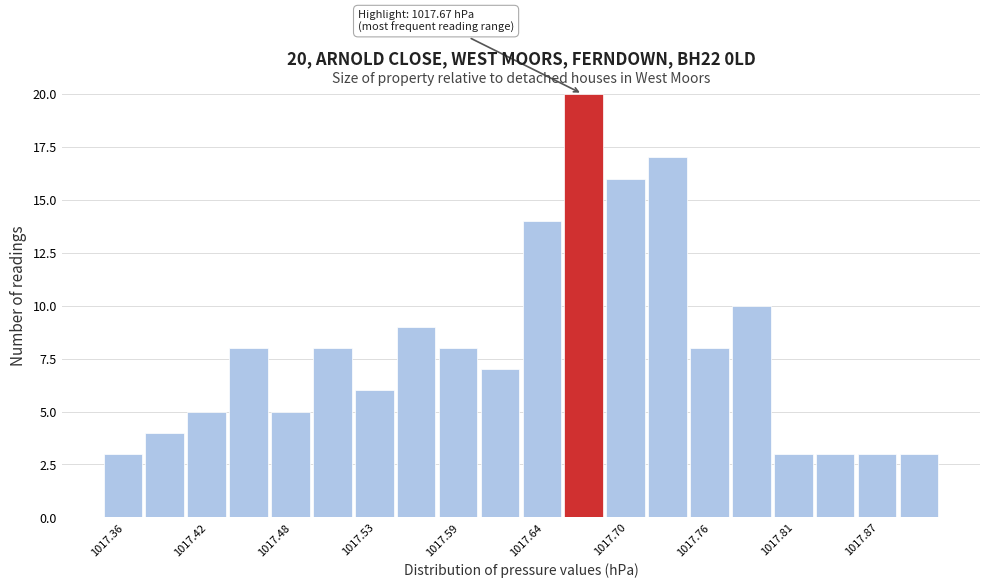

Read against the x-axis, roughly where is the centre of the tallest bar?

1017.67